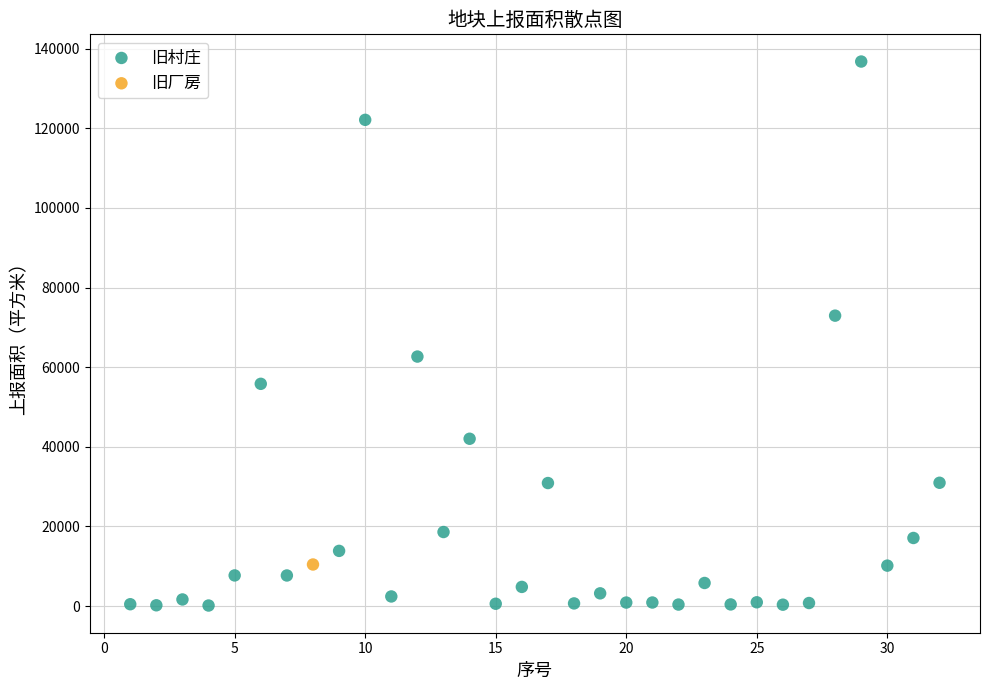

What are all the series names shown in the legend?

旧村庄, 旧厂房